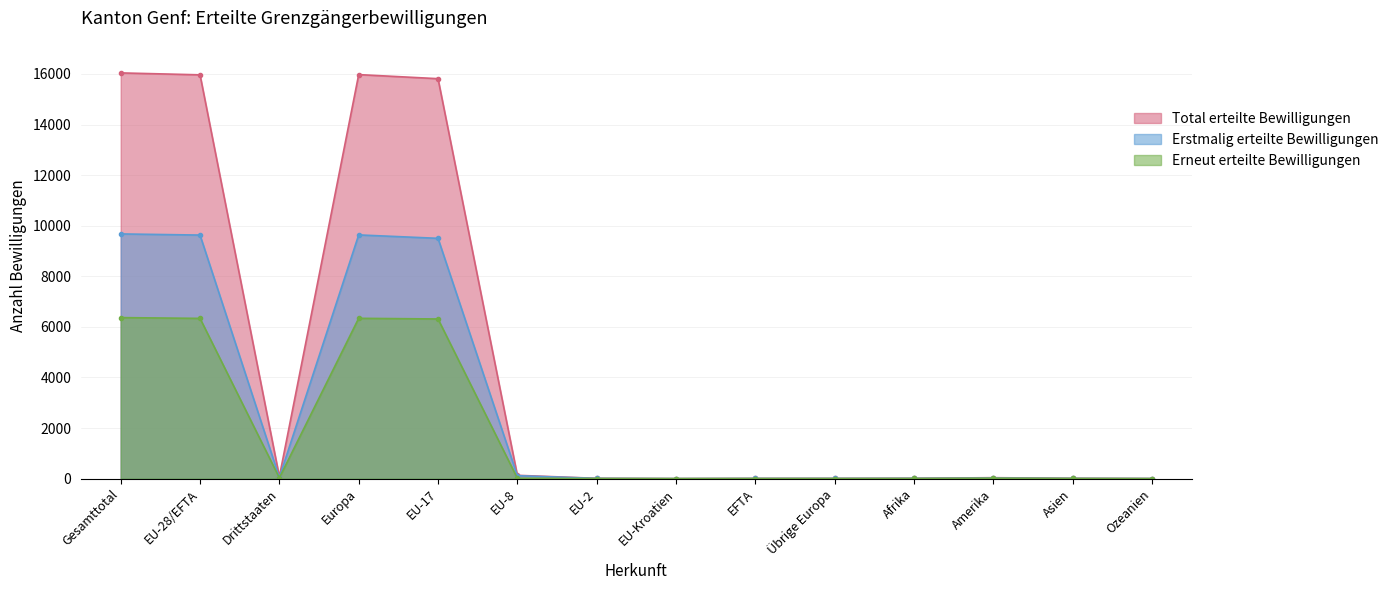

True or false: Erneut erteilte Bewilligungen has more than 0 points higher than both neighbors.

True